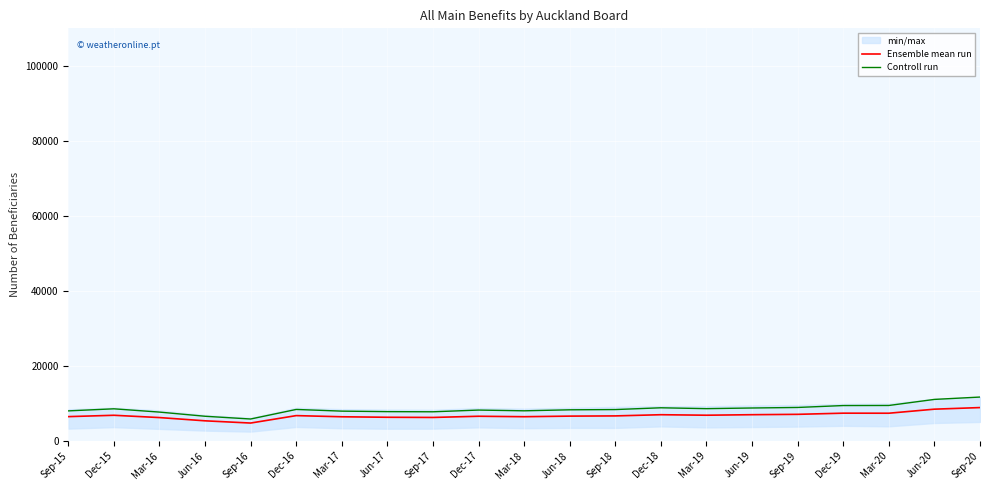

What is the minimum value shown in the chart?

4745.6